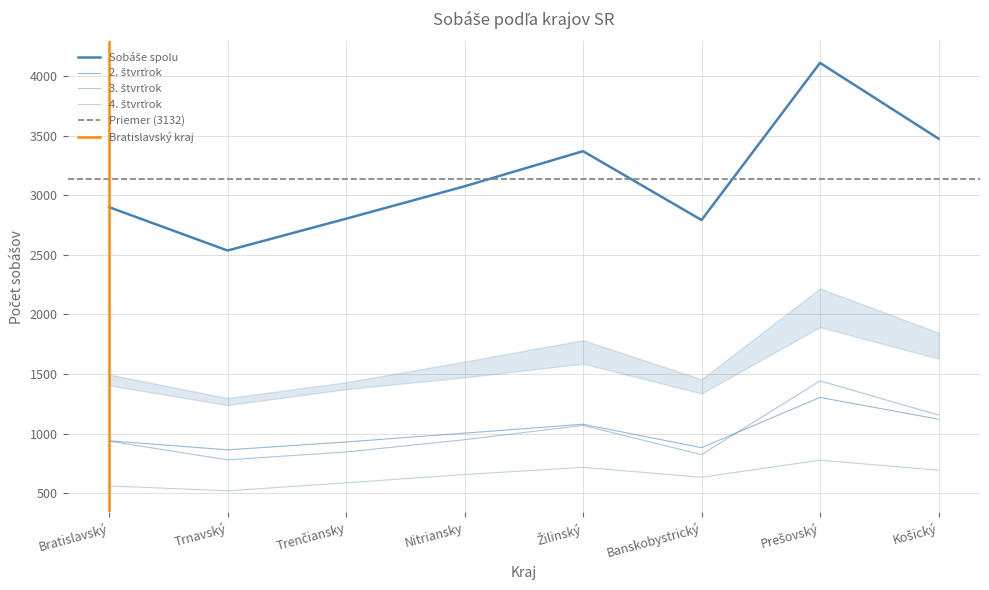

True or false: 2. štvrťrok and Sobáše spolu cross at least once.

False